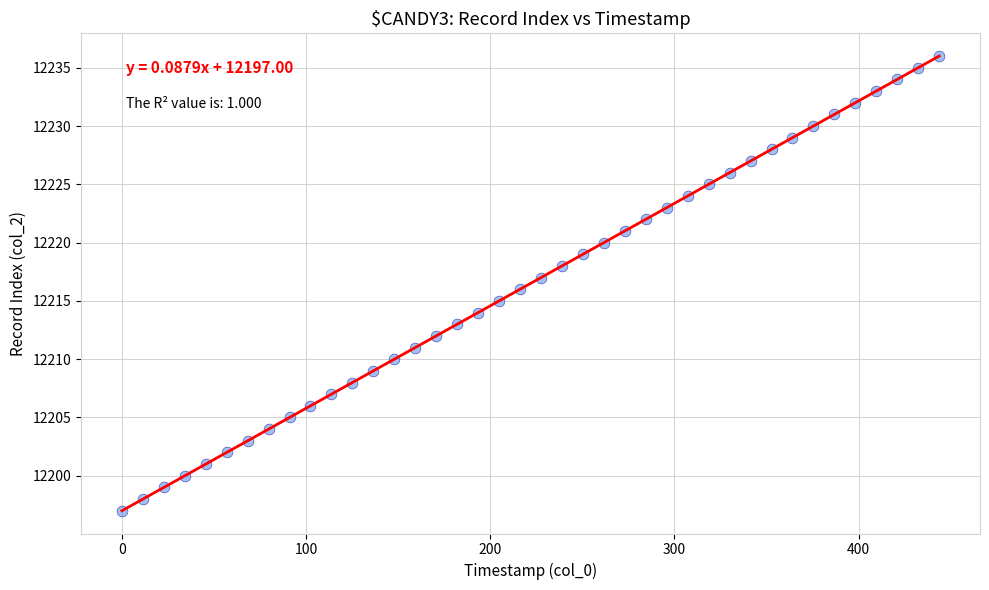

What is the range of Y values (max minus min)?

39